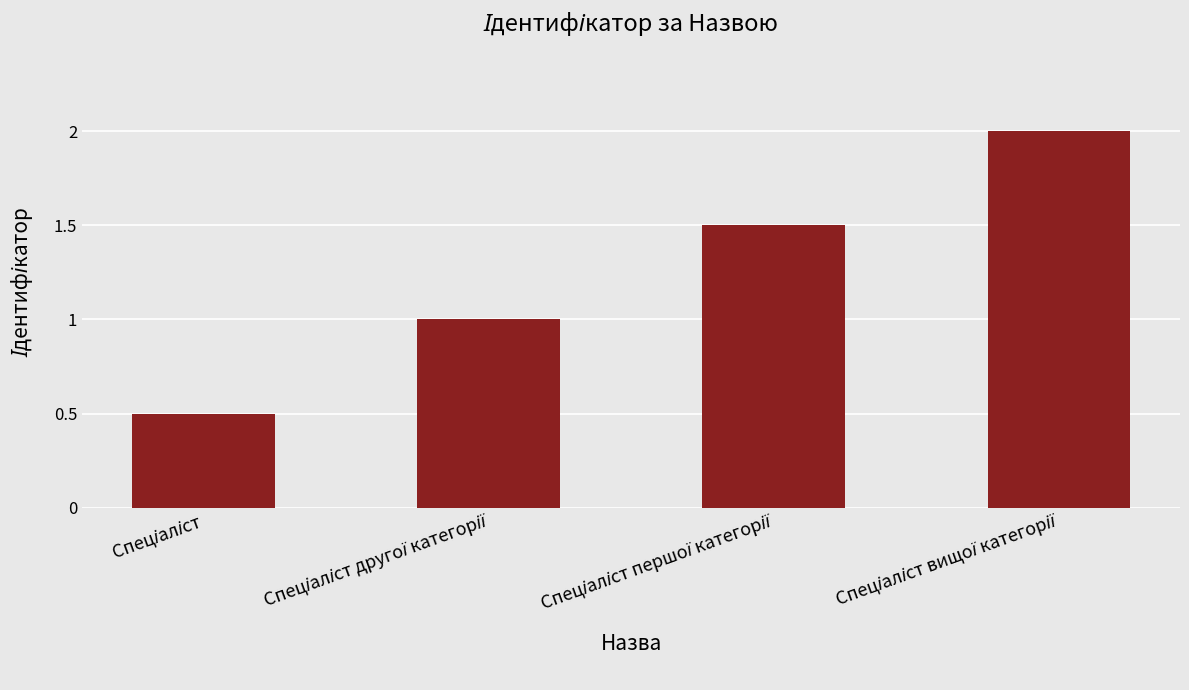

Does the chart contain any negative values?

No